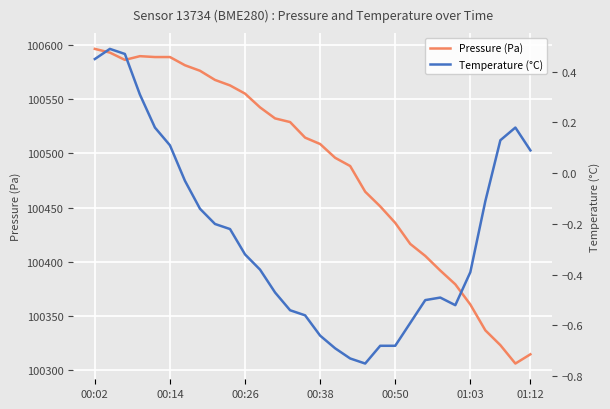

True or false: Pressure (Pa) has a value of 100589.0 at 00:14.

True